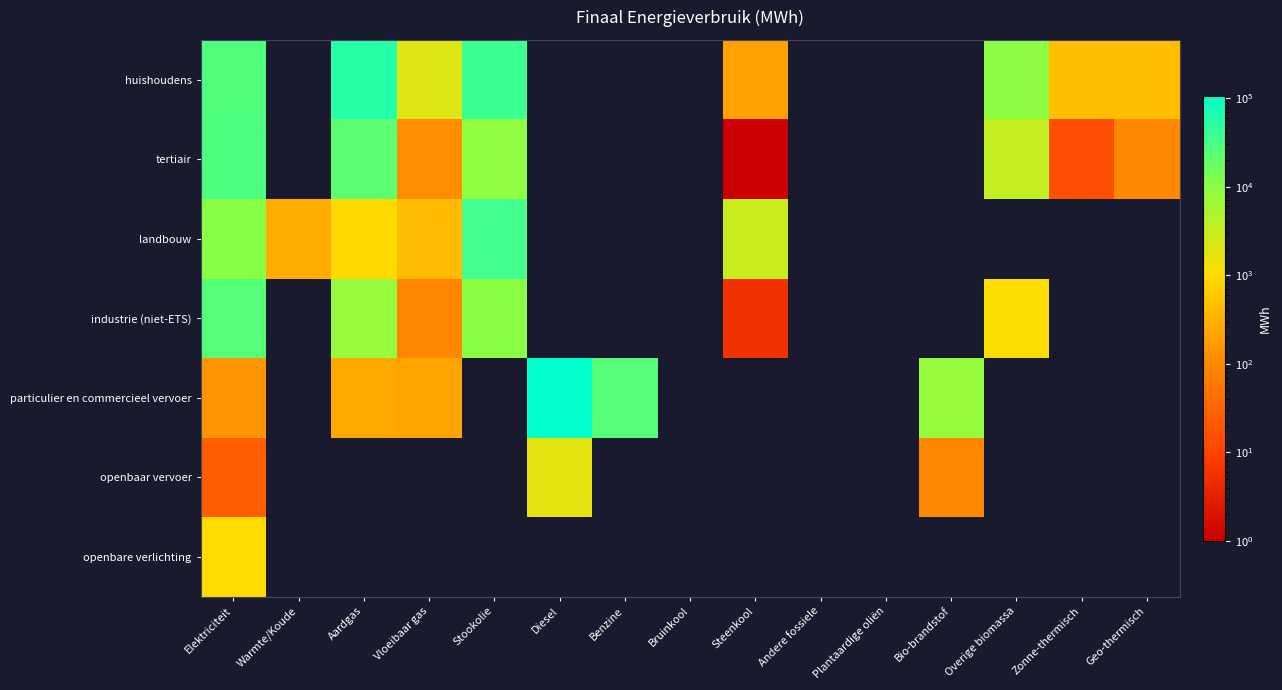

Reading left to right, extract all data points from this chart.

huishoudens: Elektriciteit=27155.1	Warmte/Koude=0.0	Aardgas=55464.2	Vloeibaar gas=2029.5	Stookolie=39056.9	Diesel=0.0	Benzine=0.0	Bruinkool=0.0	Steenkool=199.9	Andere fossiele=0.0	Plantaardige oliën=0.0	Bio-brandstof=0.0	Overige biomassa=9702.1	Zonne-thermisch=462.3	Geo-thermisch=431.9
tertiair: Elektriciteit=28171.1	Warmte/Koude=0.0	Aardgas=22902.0	Vloeibaar gas=119.7	Stookolie=9140.1	Diesel=0.0	Benzine=0.0	Bruinkool=0.0	Steenkool=0.1	Andere fossiele=0.0	Plantaardige oliën=0.0	Bio-brandstof=0.0	Overige biomassa=3347.9	Zonne-thermisch=14.7	Geo-thermisch=105.1
landbouw: Elektriciteit=10196.8	Warmte/Koude=268.1	Aardgas=936.3	Vloeibaar gas=414.3	Stookolie=36069.5	Diesel=0.0	Benzine=0.0	Bruinkool=0.0	Steenkool=2897.1	Andere fossiele=0.0	Plantaardige oliën=0.0	Bio-brandstof=0.0	Overige biomassa=0.0	Zonne-thermisch=0.0	Geo-thermisch=0.0
industrie (niet-ETS): Elektriciteit=24299.8	Warmte/Koude=0.0	Aardgas=8044.1	Vloeibaar gas=97.4	Stookolie=9813.9	Diesel=0.0	Benzine=0.0	Bruinkool=0.0	Steenkool=5.5	Andere fossiele=0.0	Plantaardige oliën=0.0	Bio-brandstof=0.0	Overige biomassa=1095.1	Zonne-thermisch=0.0	Geo-thermisch=0.0
particulier en commercieel vervoer: Elektriciteit=146.7	Warmte/Koude=0.0	Aardgas=260.0	Vloeibaar gas=222.8	Stookolie=0.0	Diesel=106963.5	Benzine=24915.5	Bruinkool=0.0	Steenkool=0.0	Andere fossiele=0.0	Plantaardige oliën=0.0	Bio-brandstof=7815.2	Overige biomassa=0.0	Zonne-thermisch=0.0	Geo-thermisch=0.0
openbaar vervoer: Elektriciteit=24.7	Warmte/Koude=0.0	Aardgas=0.0	Vloeibaar gas=0.0	Stookolie=0.0	Diesel=1792.8	Benzine=0.0	Bruinkool=0.0	Steenkool=0.0	Andere fossiele=0.0	Plantaardige oliën=0.0	Bio-brandstof=101.4	Overige biomassa=0.0	Zonne-thermisch=0.0	Geo-thermisch=0.0
openbare verlichting: Elektriciteit=1004.3	Warmte/Koude=0.0	Aardgas=0.0	Vloeibaar gas=0.0	Stookolie=0.0	Diesel=0.0	Benzine=0.0	Bruinkool=0.0	Steenkool=0.0	Andere fossiele=0.0	Plantaardige oliën=0.0	Bio-brandstof=0.0	Overige biomassa=0.0	Zonne-thermisch=0.0	Geo-thermisch=0.0